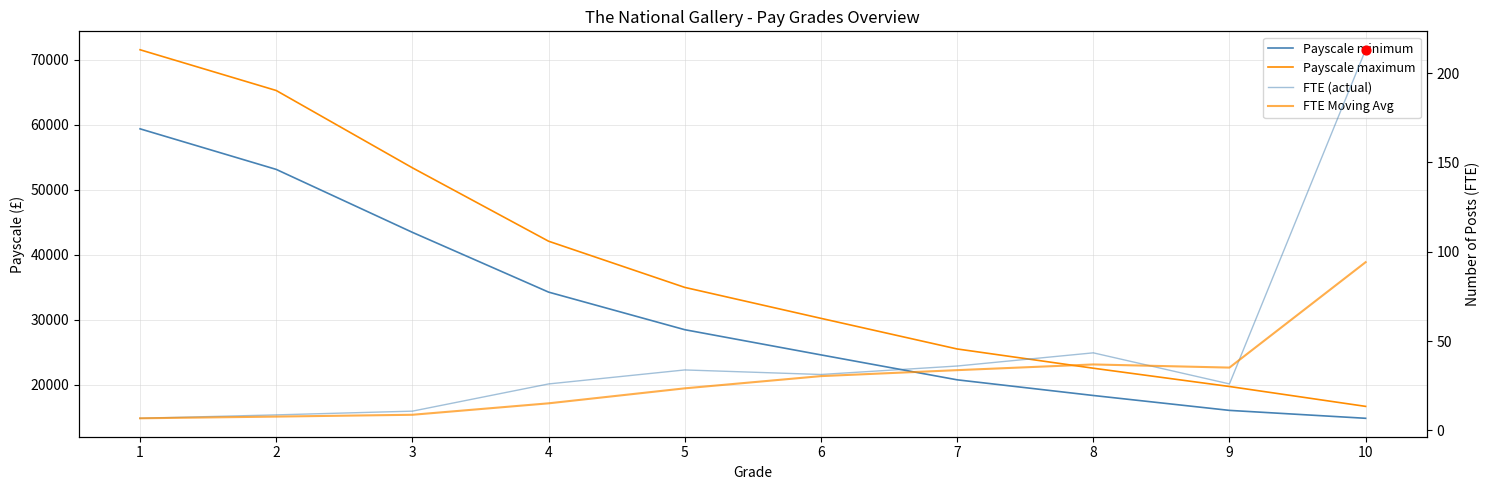

Which series has the largest Y range (max minus min)?

Payscale maximum